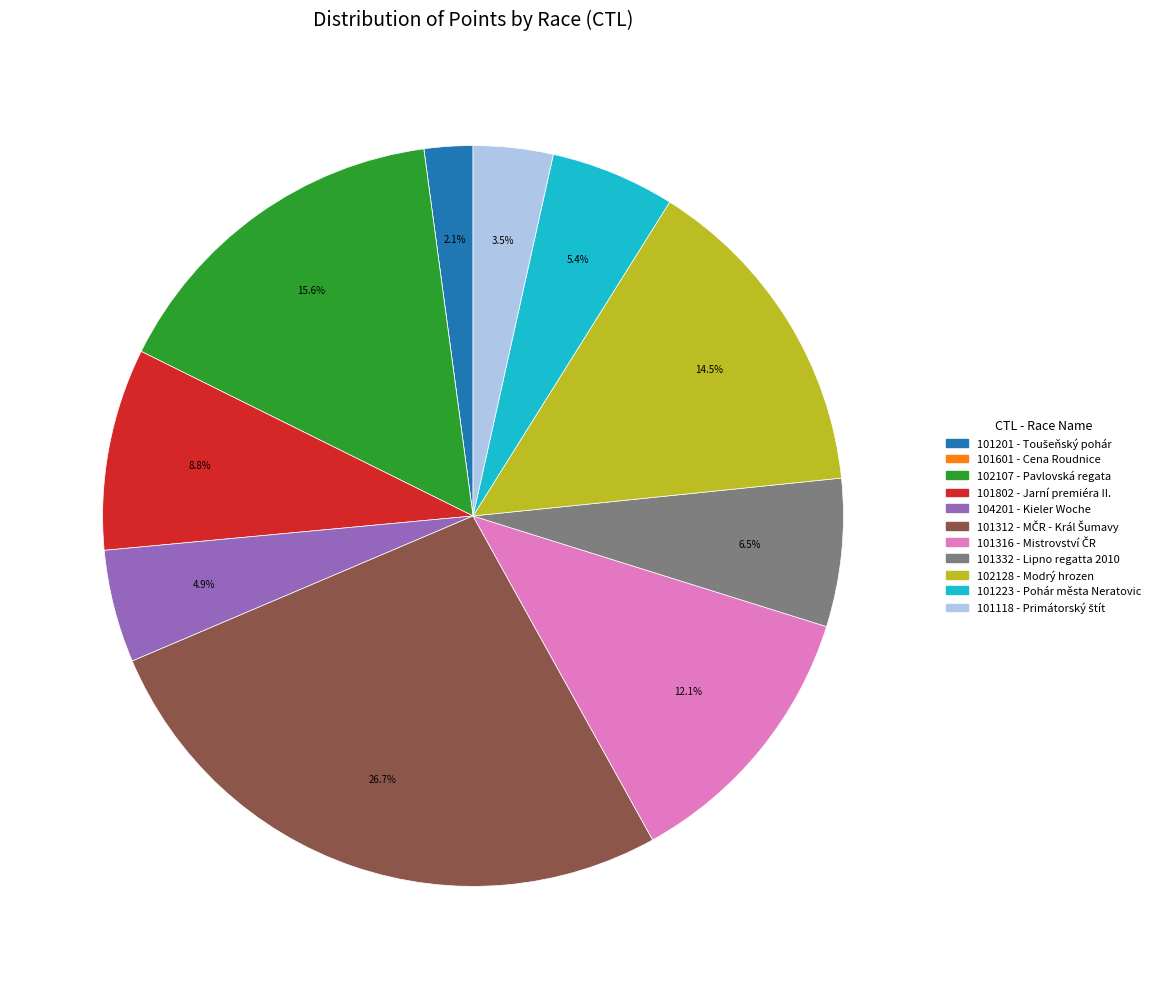

To the nearest percent, what is the difference between the 101332 and 101802 slice percentages?

2%